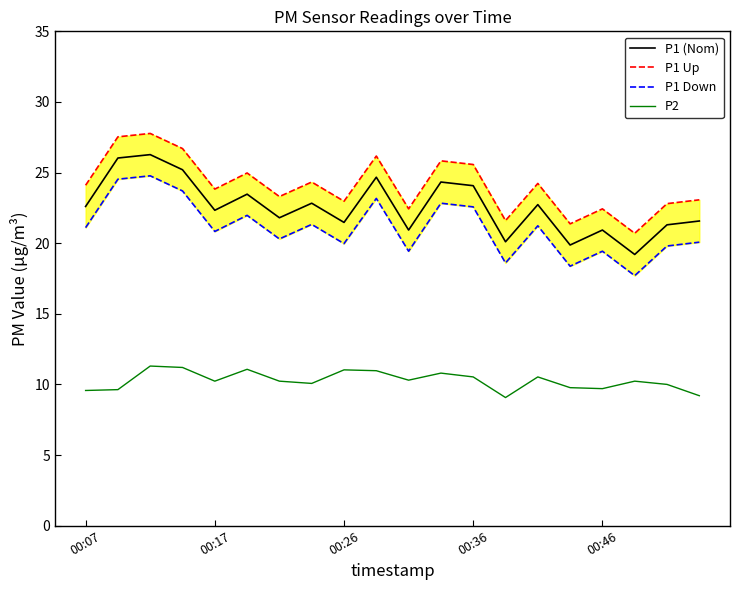

What is the highest value of the P1 (Nom) series?

26.3